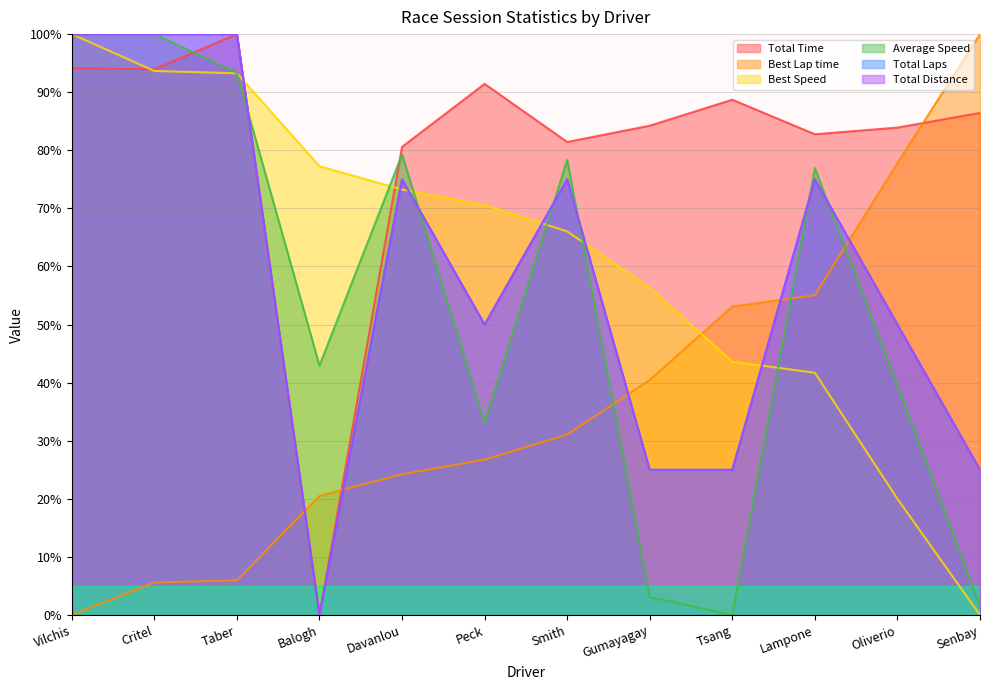

Which series ends up on top after the final intersection of Best Lap time and Total Distance?

Best Lap time